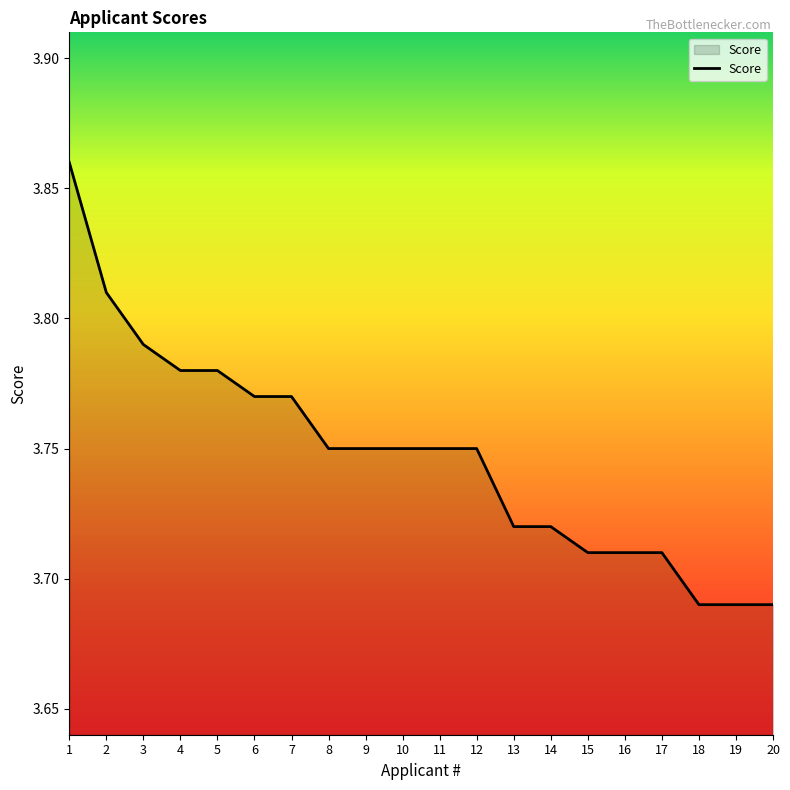

True or false: the data shows 5.7 at 11.

False